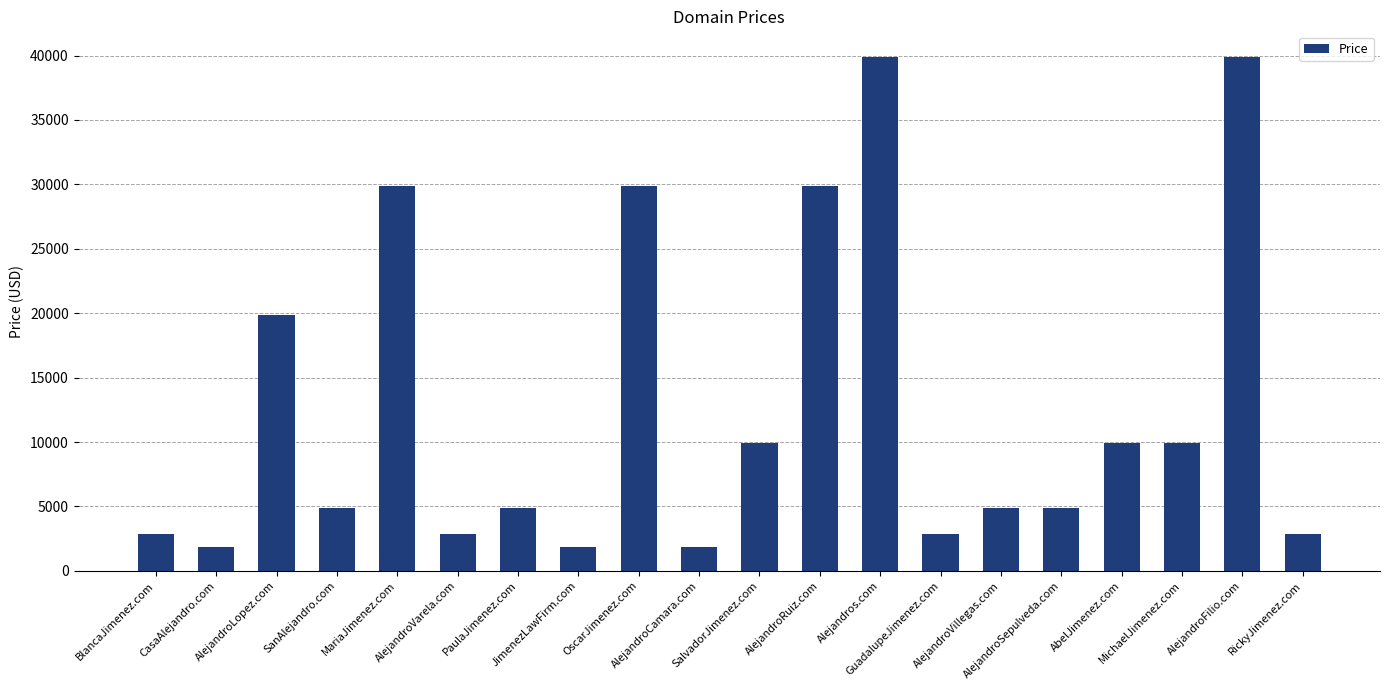

What is the difference between the second highest and minimum values?

38000